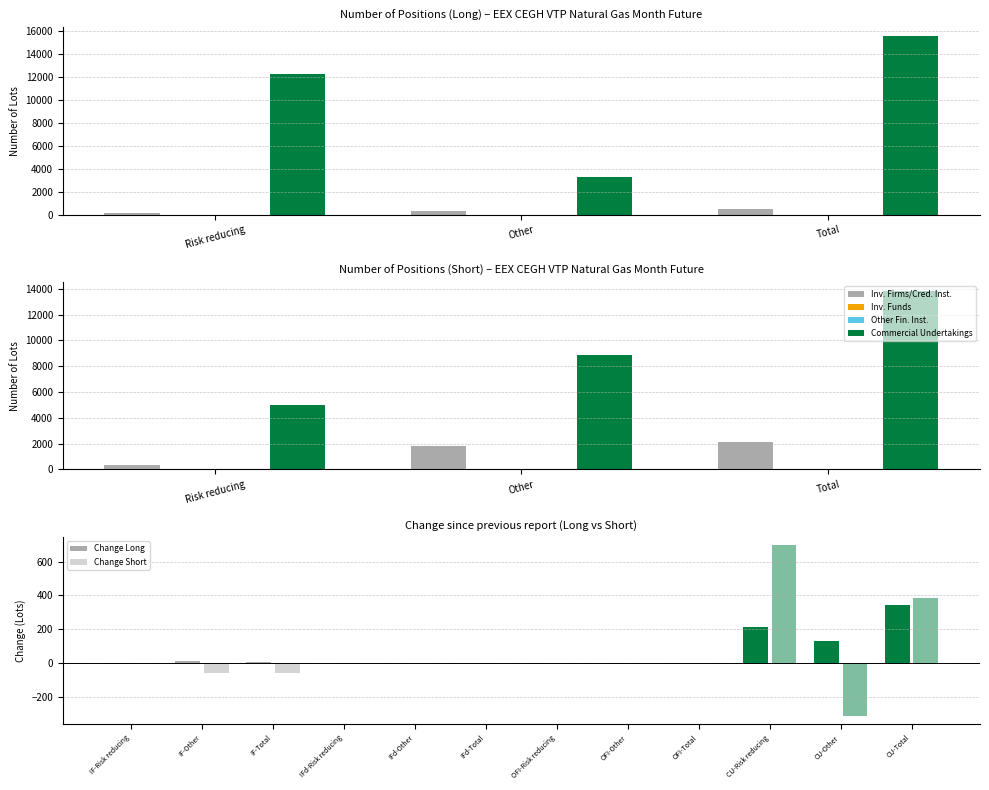

What position from the right is Other?

2